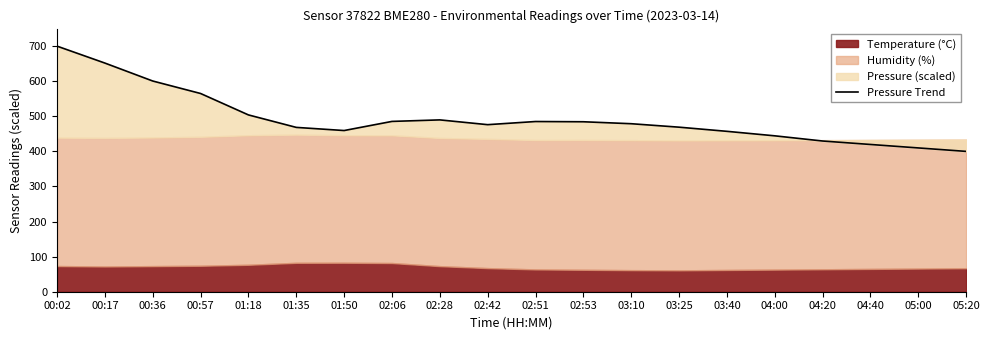

Does the chart have visible grid lines?

No